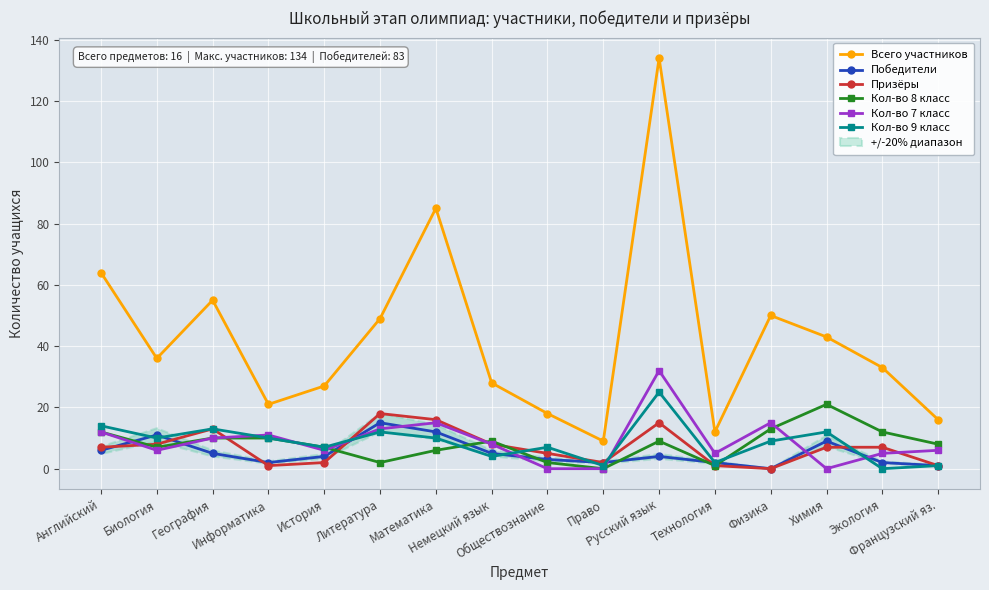

Which series has the largest total across all categories?

Всего участников